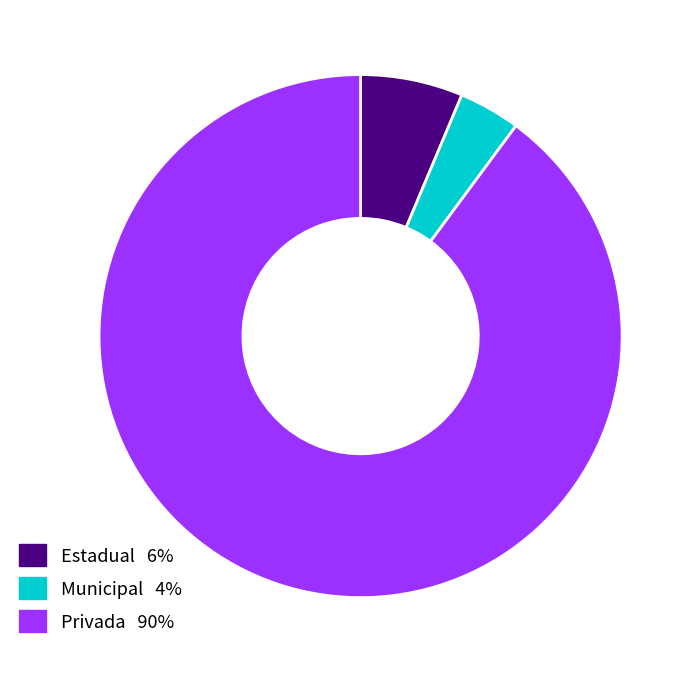

Count the number of slices in the pie.

3